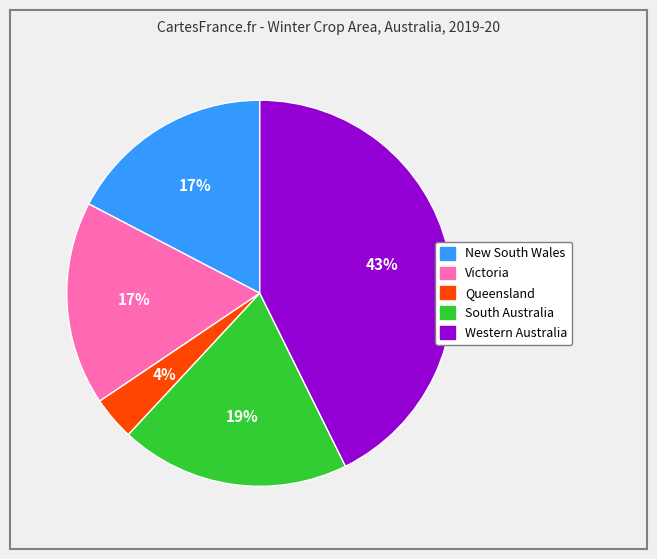

The South Australia slice represents 31% of the pie. True or false?

False